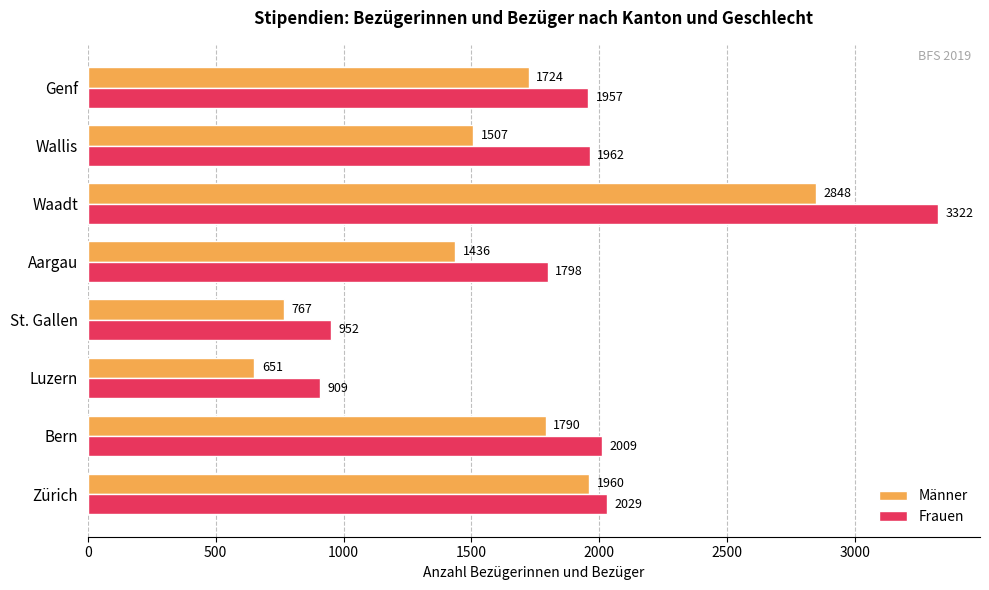

What is the difference between the maximum and minimum values in the Frauen series?

2413